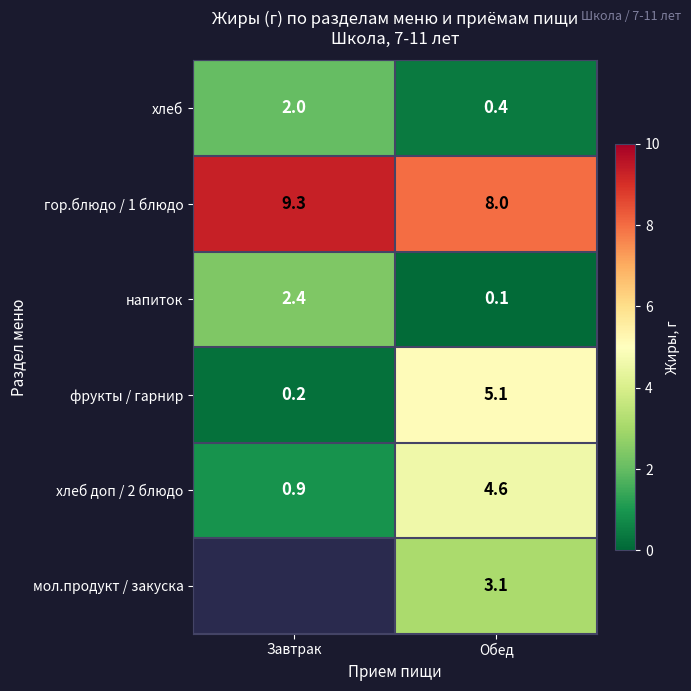

What is the total value across all series at Обед?

21.3